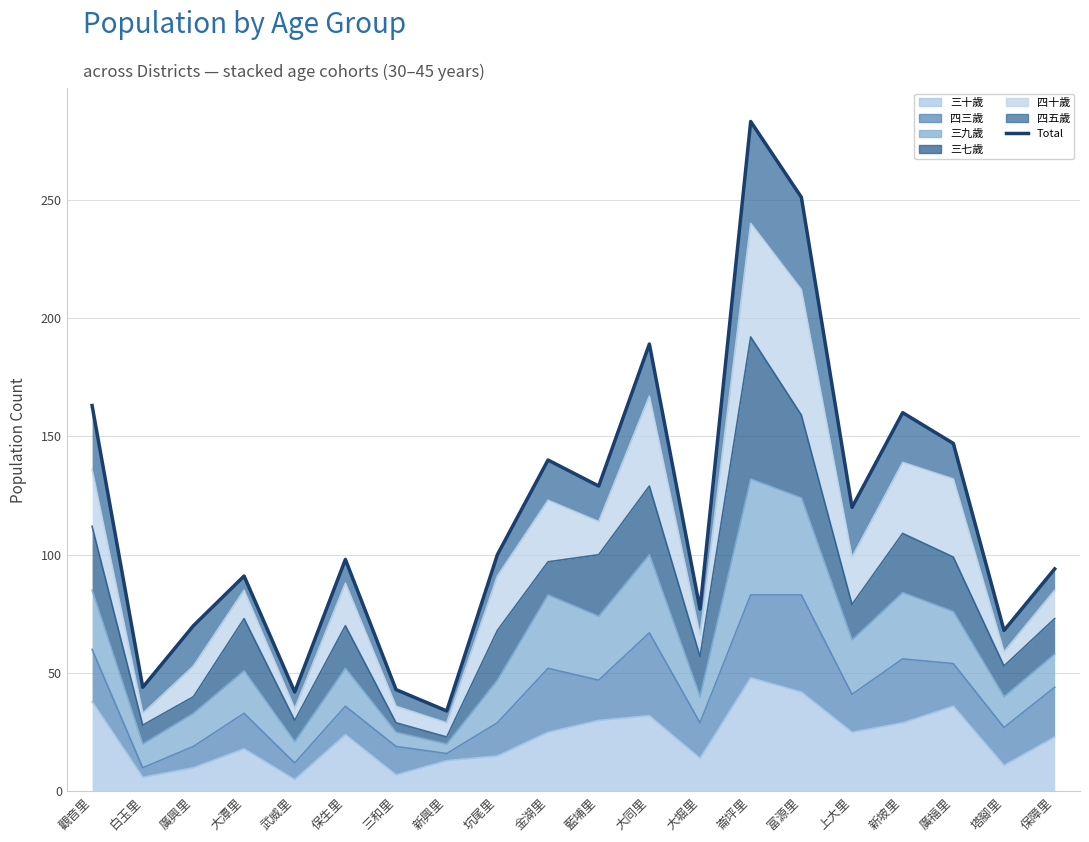

True or false: the data has more than 0 interior local peaks.

True